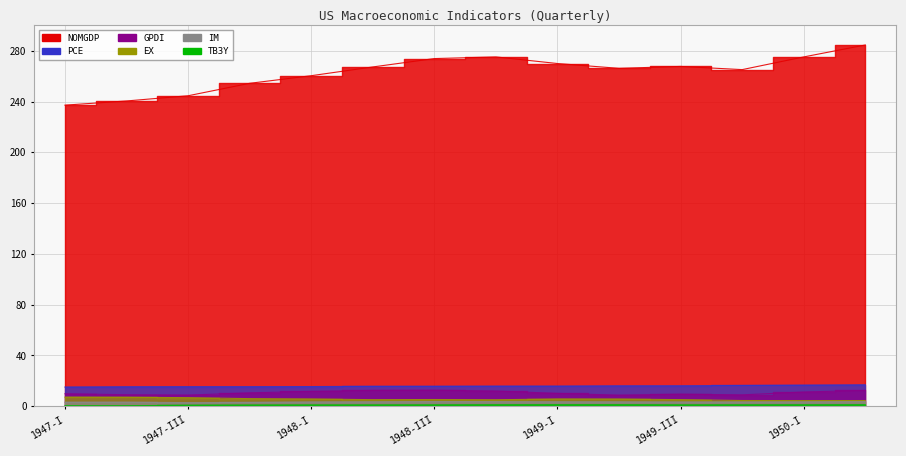

At 1948-II, list the series in order from largest to smallest.

NOMGDP, PCE, GPDI, EX, IM, TB3Y